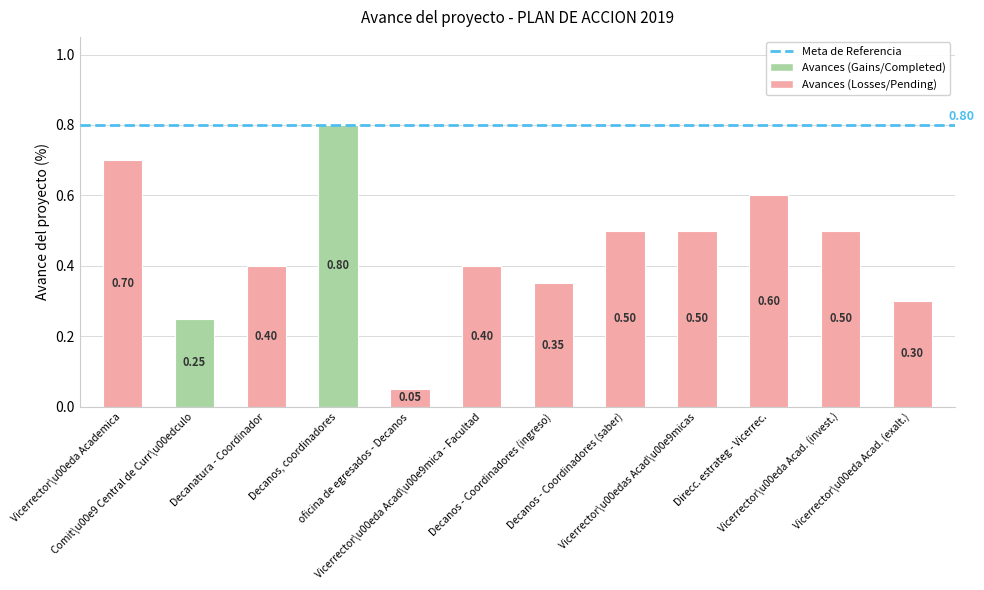

Are the bars horizontal?

No